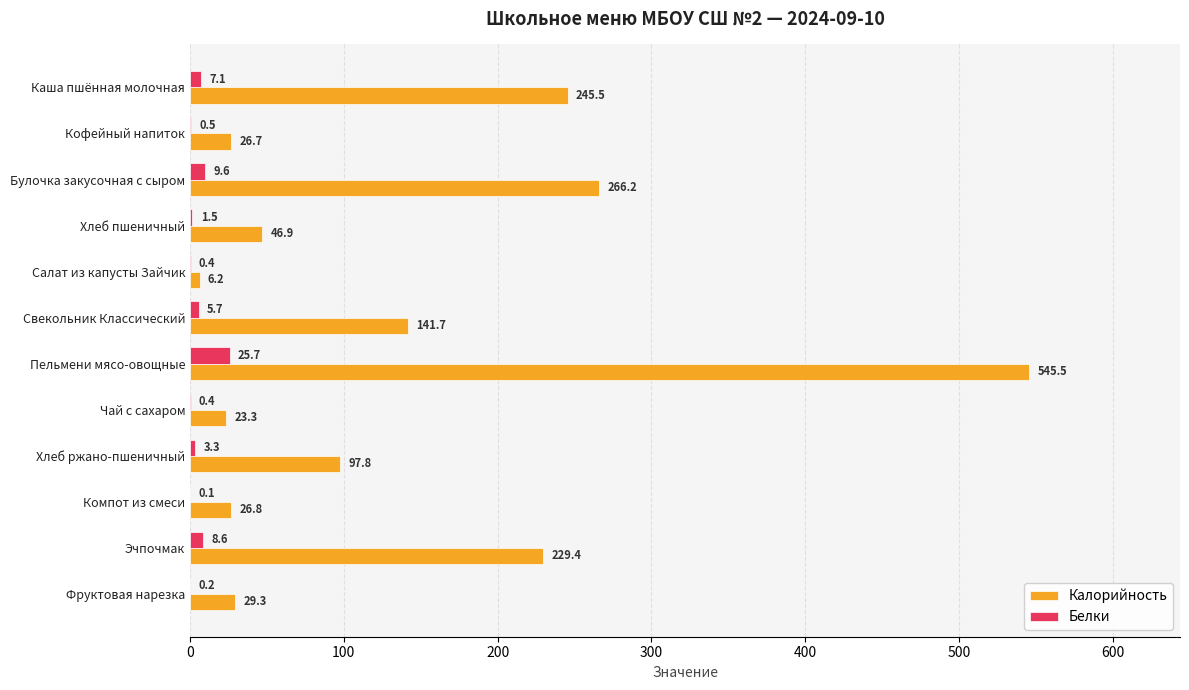

Which series has the largest range (max minus min)?

Калорийность